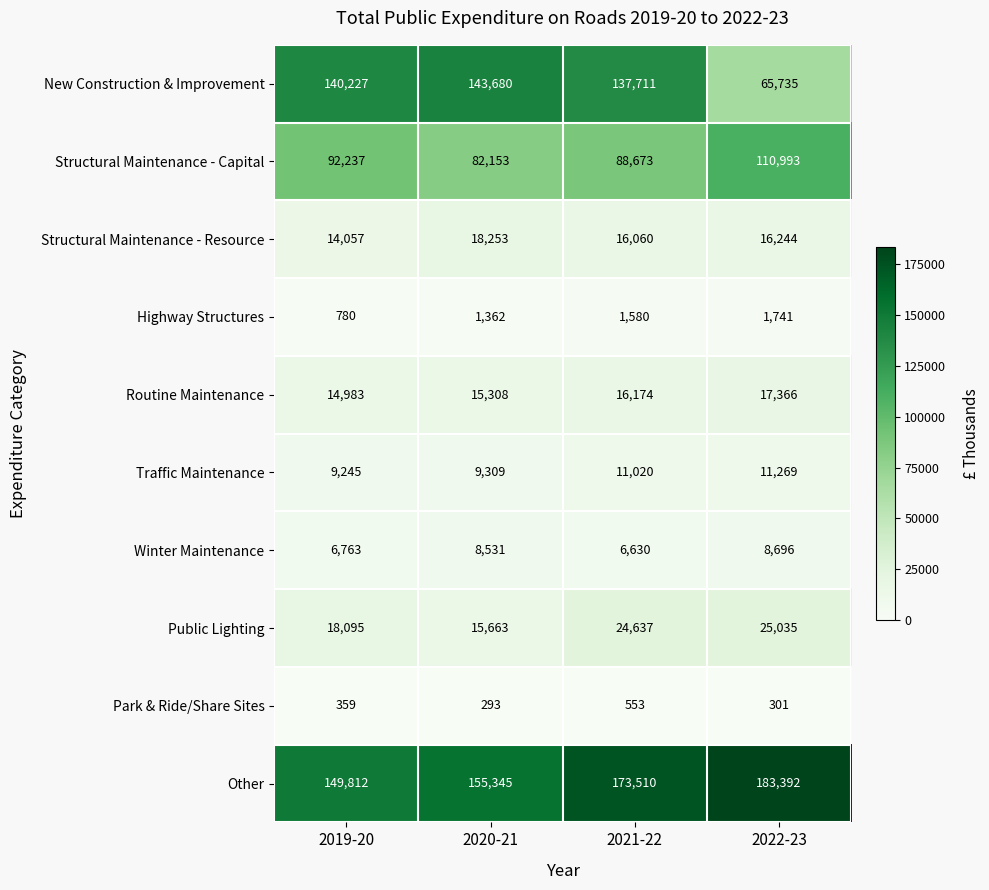

Is it true that Winter Maintenance equals 8531 at 2020-21?

True